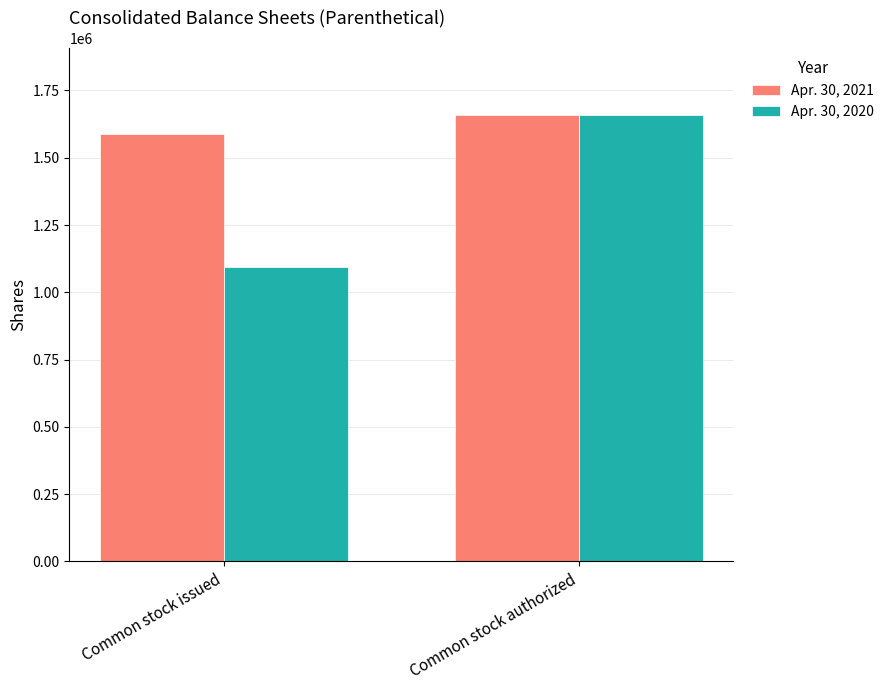

What is the highest value of the Apr. 30, 2020 series?

1660000